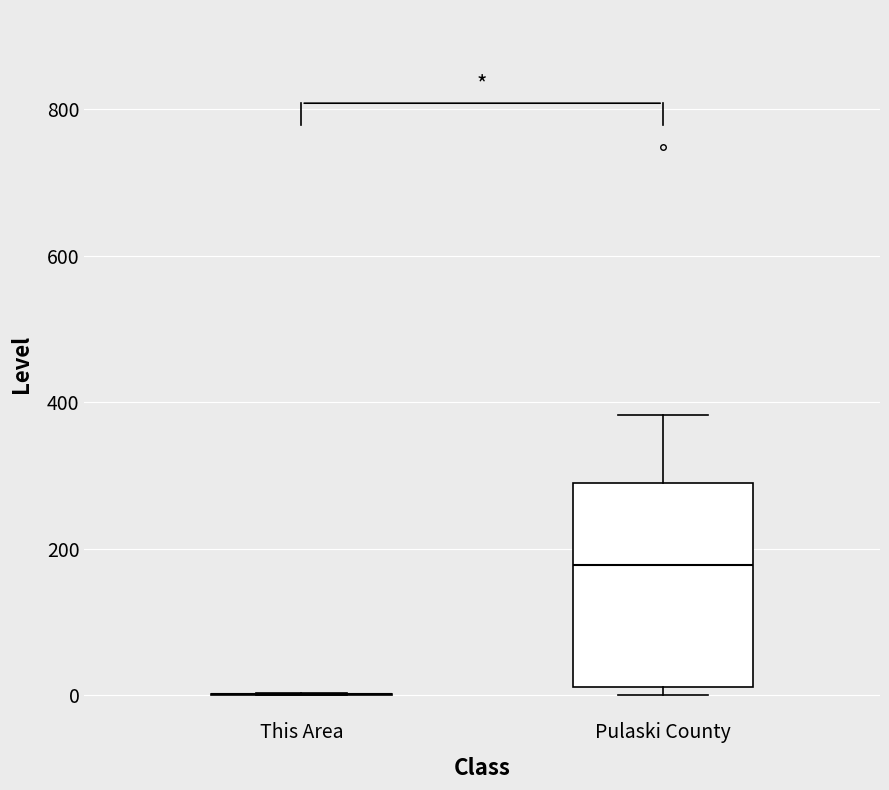

Reading left to right, transcribe this box plot: for each box, give where its median line is, the range the box spans, and where its two whiskers end, as read against the y-axis. The values are not printed on the chart, so give them approximately, as read against the axis.

This Area: box collapsed to a line at 0, whiskers 0 to 0
Pulaski County: median 180, box 20 to 300, whiskers 0 to 380